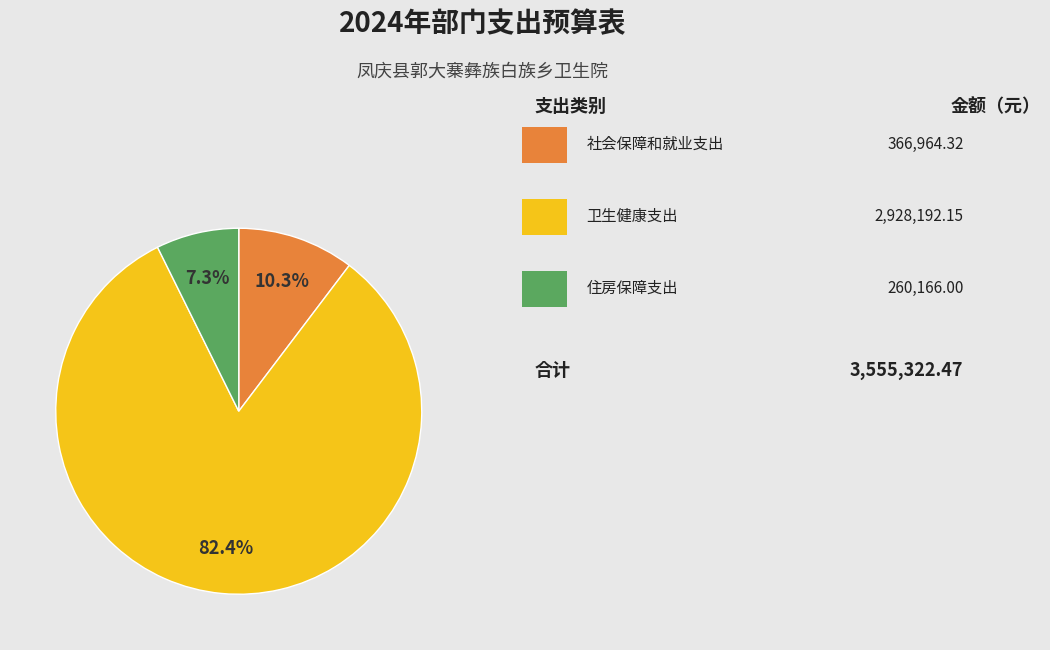

Is there any slice that represents more than half of the pie?

Yes